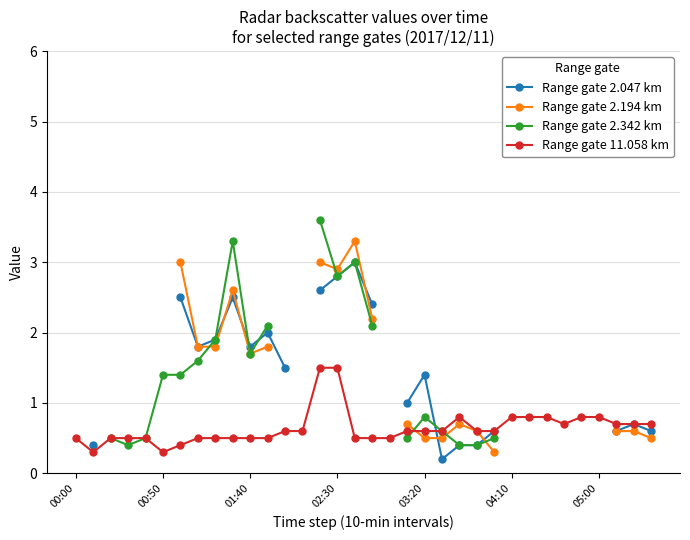

How many values in the Range gate 2.342 km series exceed 2?

6